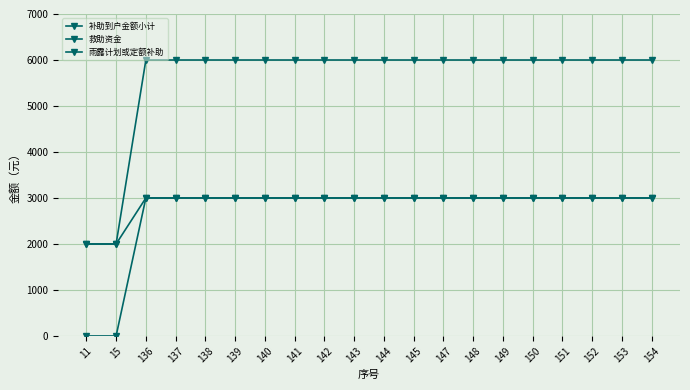

How many lines are shown in the chart?

3